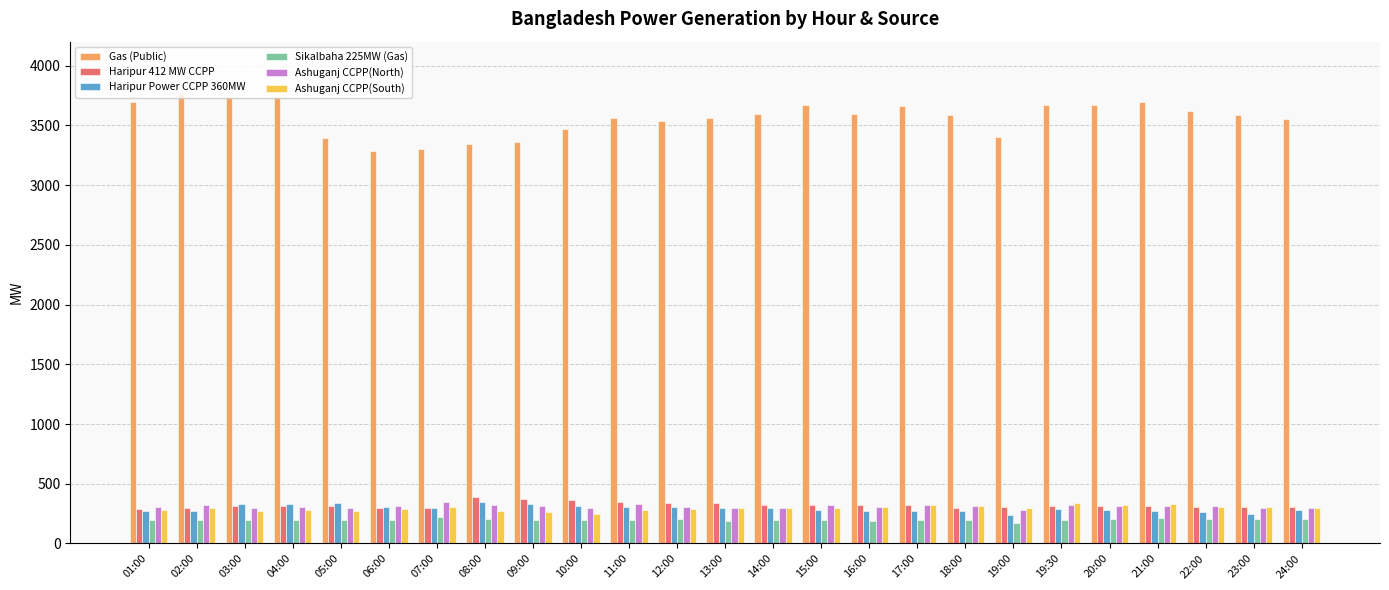

Which series has the largest total across all categories?

Gas (Public)